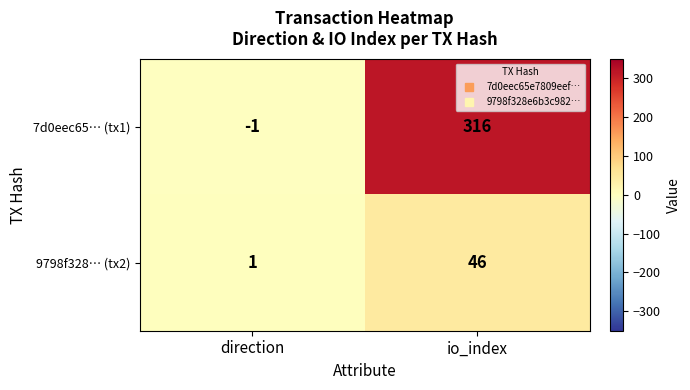

Rank the categories by 7d0eec65… (tx1) value from highest to lowest.

io_index, direction